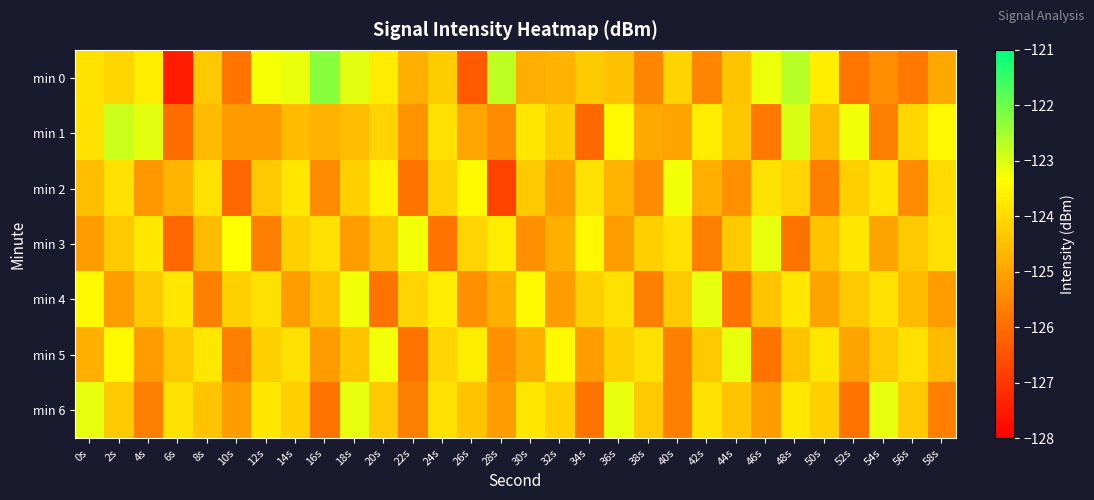

Rank the series at 28s from lowest to highest value.

min 2, min 1, min 5, min 6, min 4, min 3, min 0